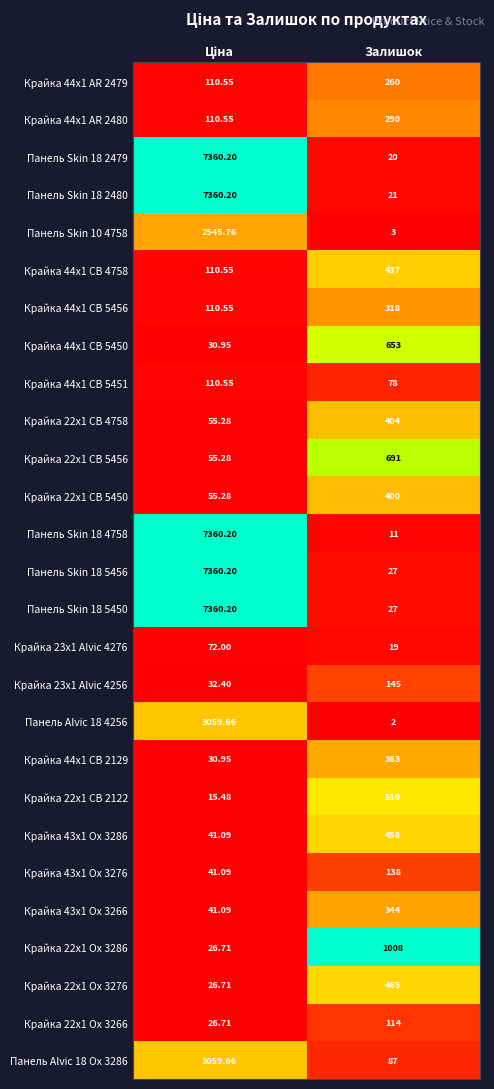

What is the maximum value shown in the chart?

7360.2